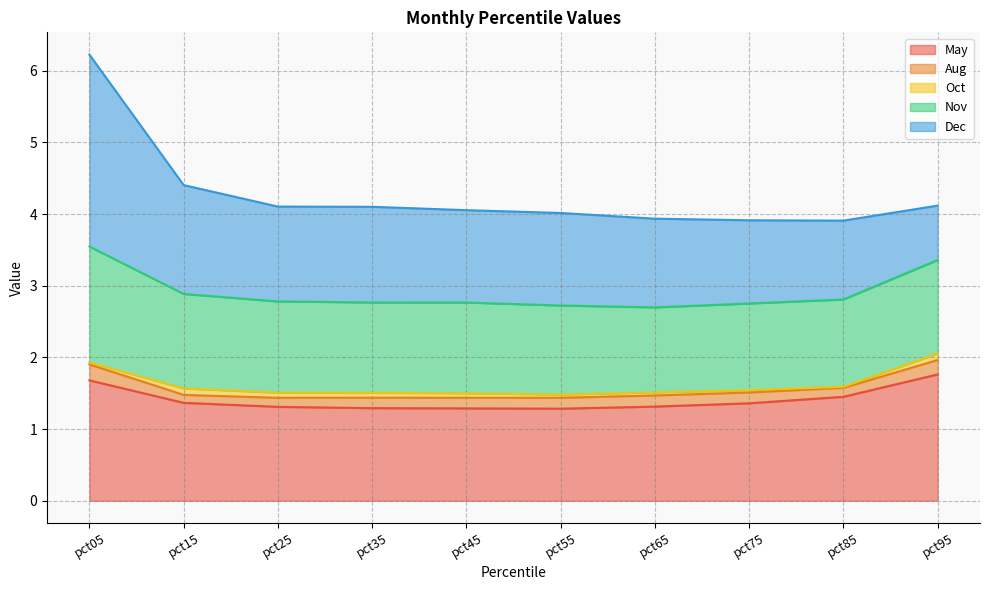

How many data points in Dec are above 1?

9